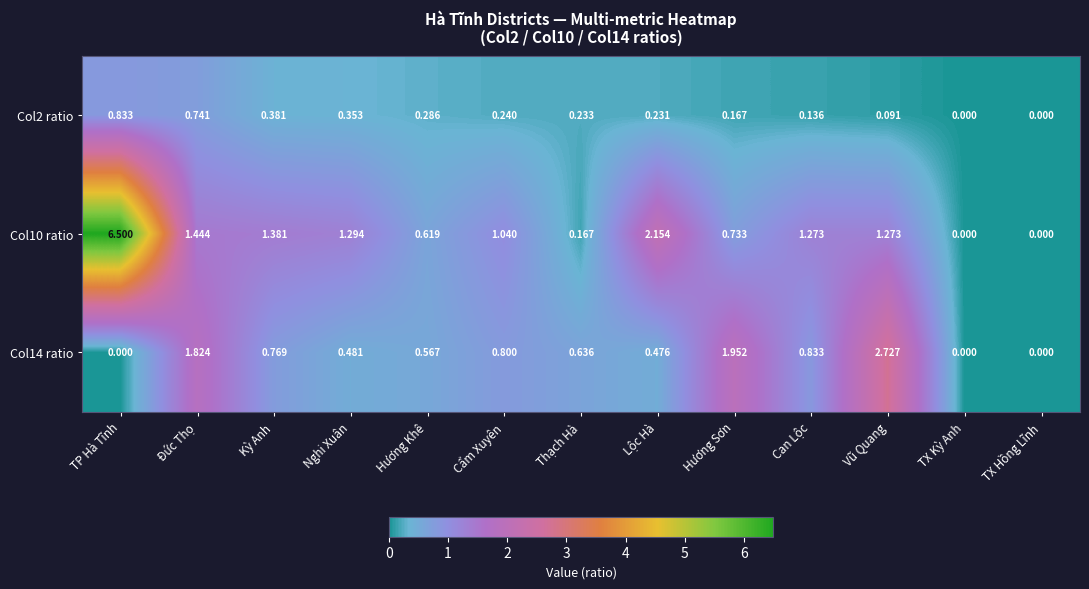

Count the number of categories in the chart.

13